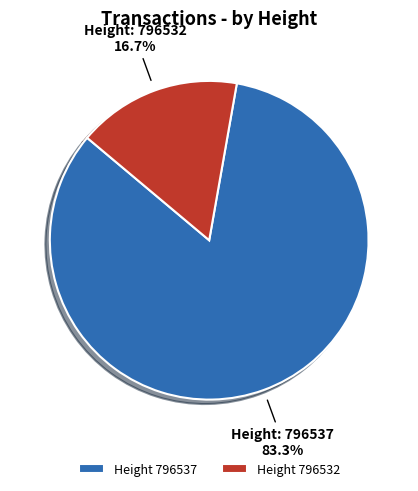

Is there any slice that represents more than half of the pie?

Yes